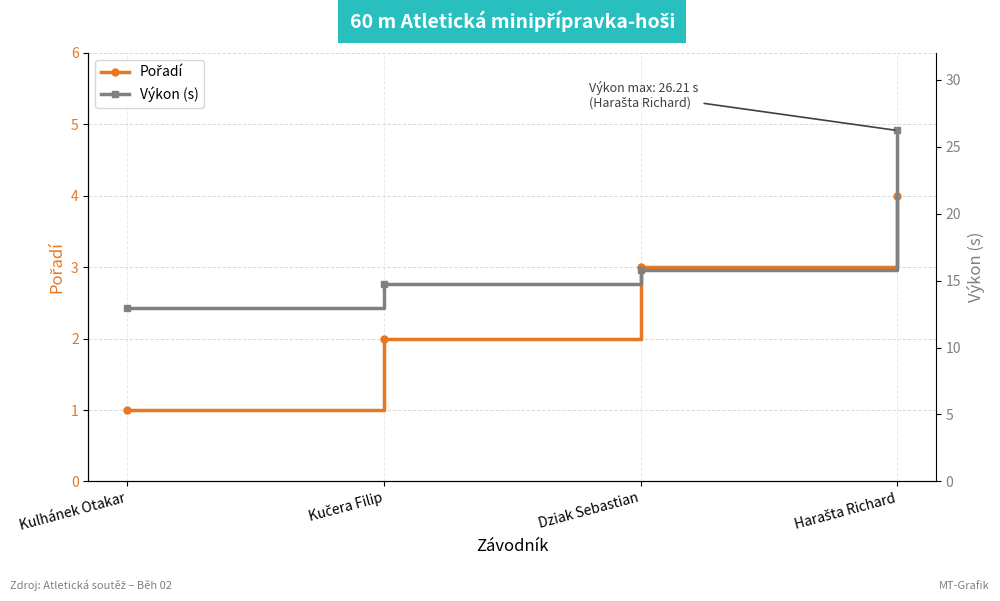

What value does the Pořadí series have at Kulhánek Otakar?

1.0